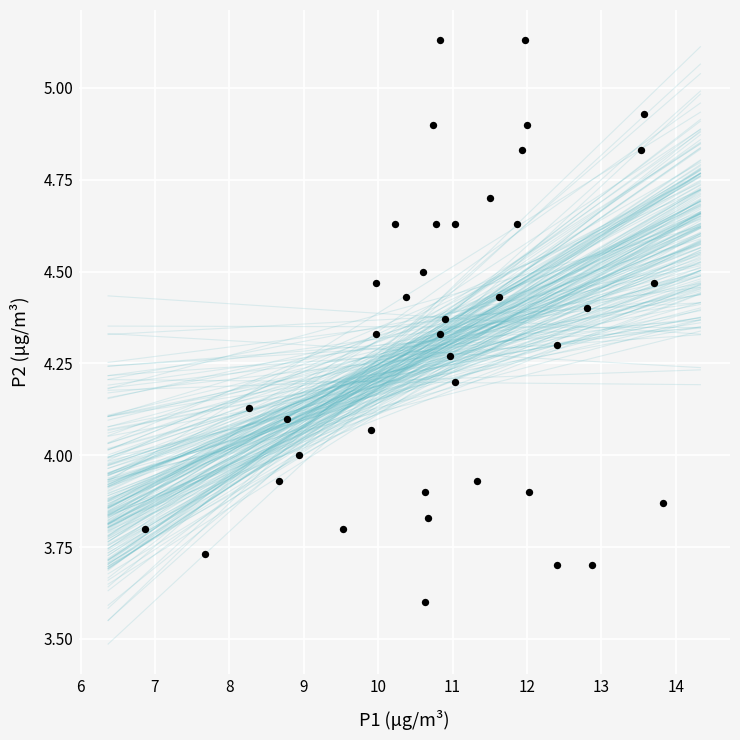

What is the range of Y values (max minus min)?

1.5